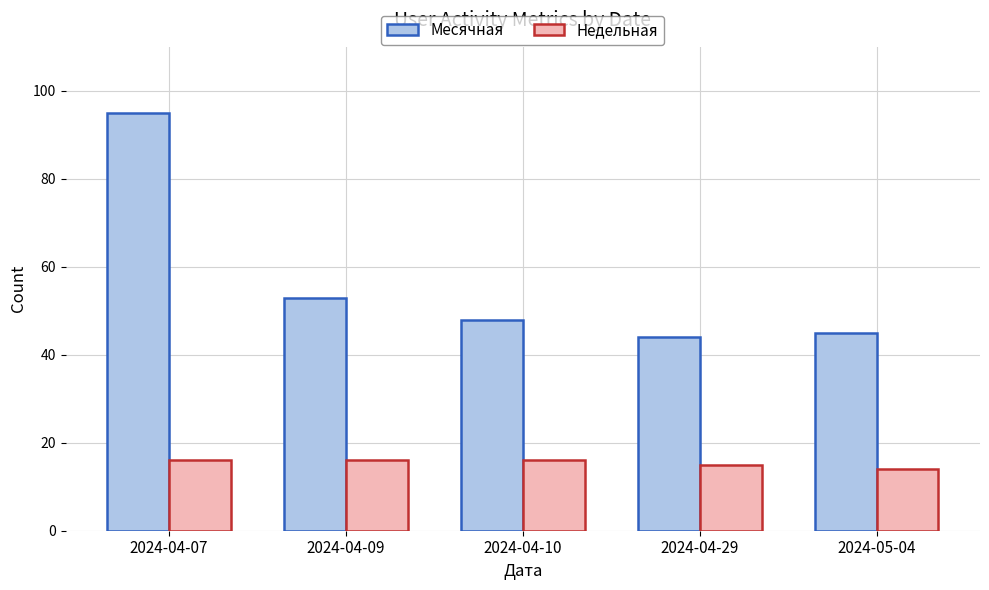

Between 2024-04-07 and 2024-04-09, which series saw the biggest shift?

Месячная